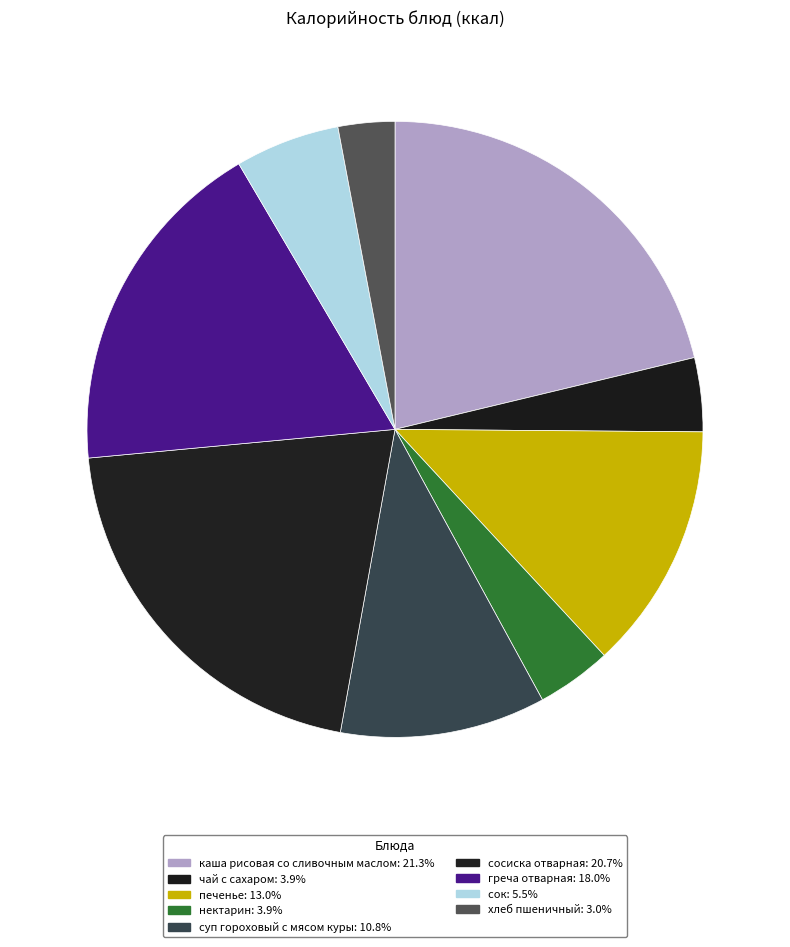

What portion of the pie excludes каша рисовая со сливочным маслом?

78.7%